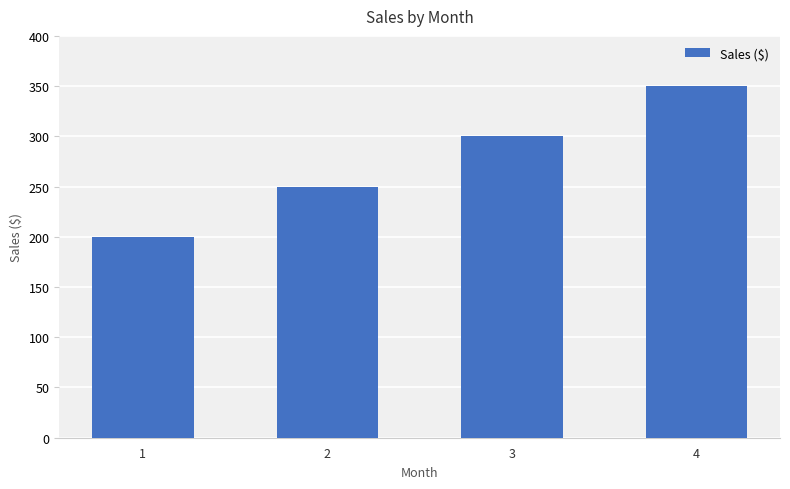

What is the change in value from 1 to 4?

+150